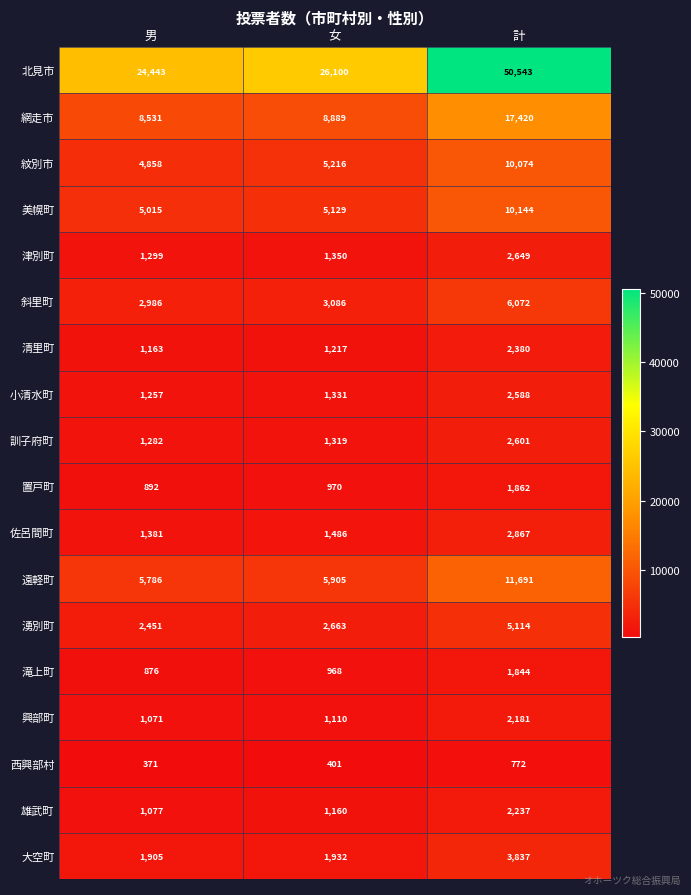

Which category has the highest value across all series?

計